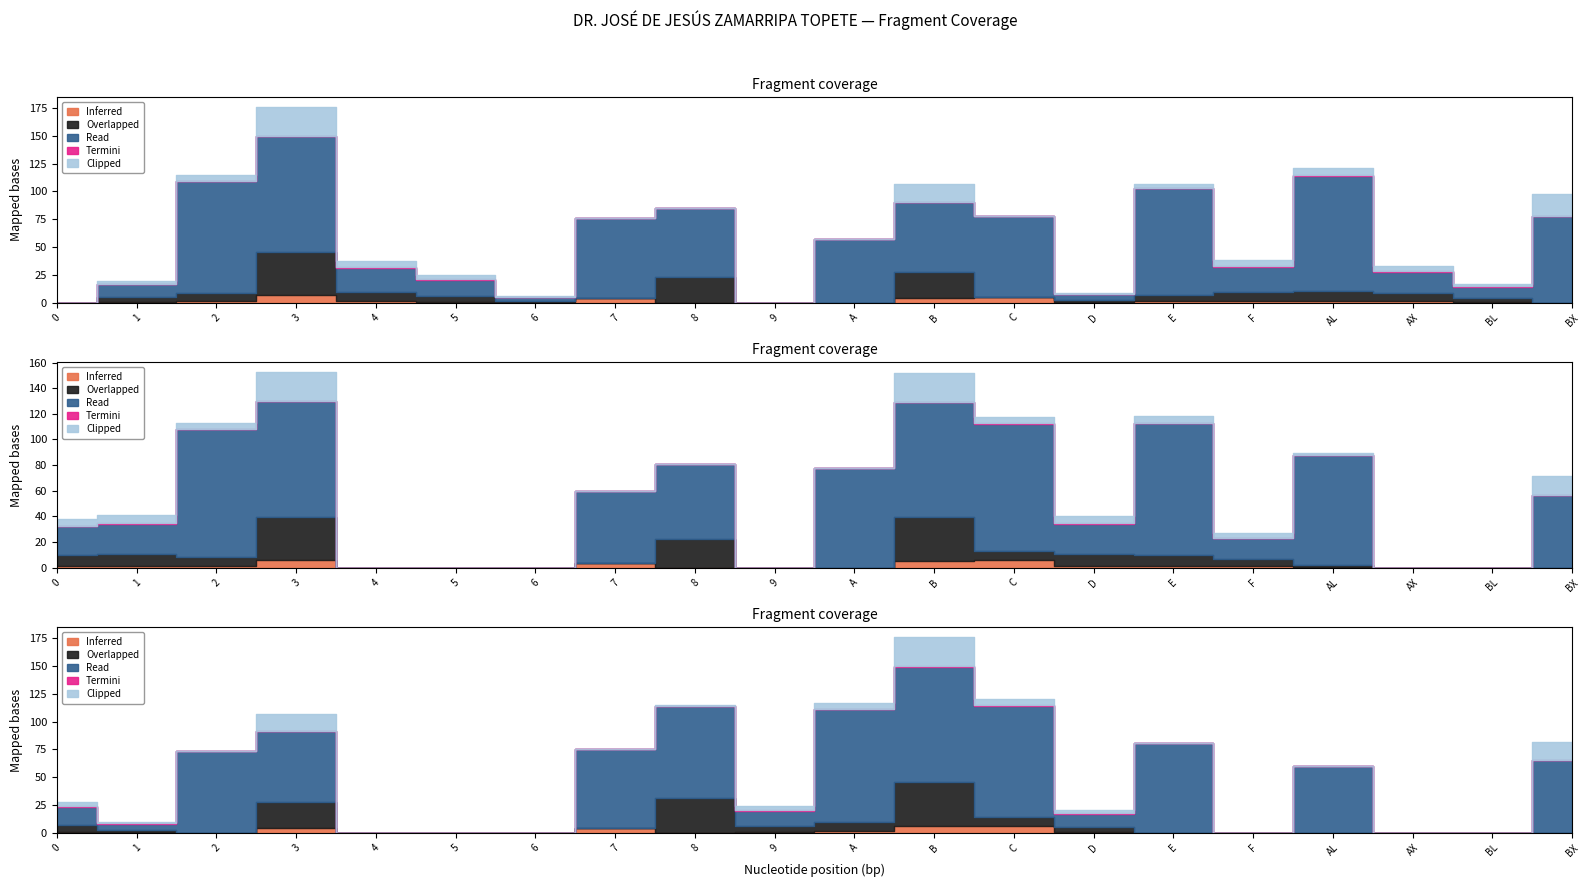

How many lines are shown in the chart?

5